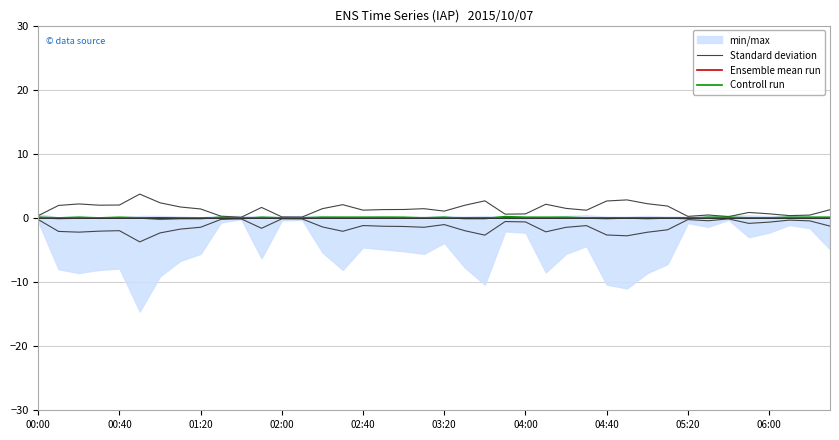

What is the difference between the highest and lowest values at 29?

2.8